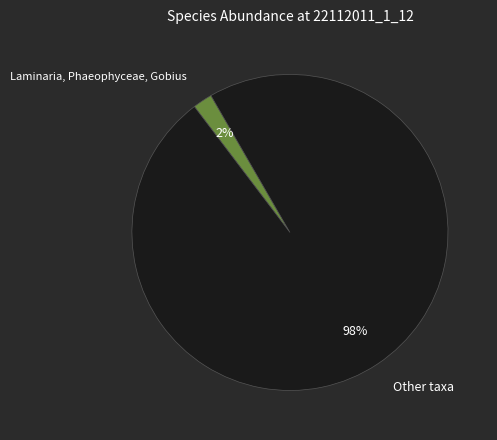

Between Other taxa and Laminaria, Phaeophyceae, Gobius, which is larger?

Other taxa